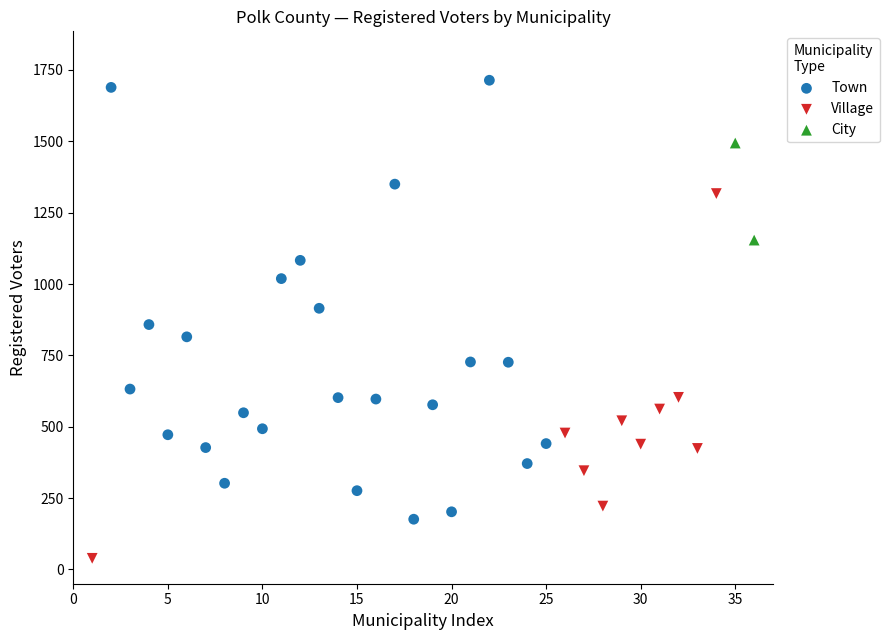

What are all the series names shown in the legend?

Town, Village, City